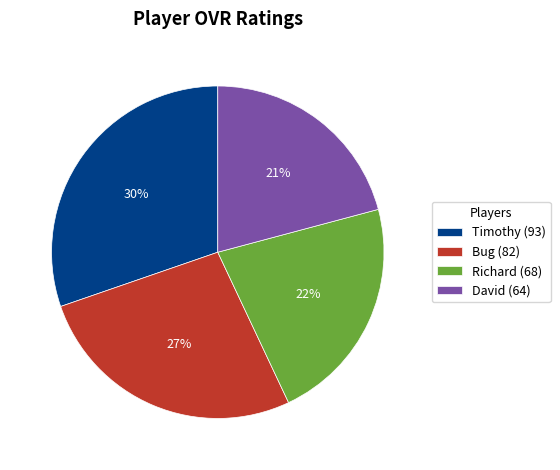

How many segments does this pie chart have?

4